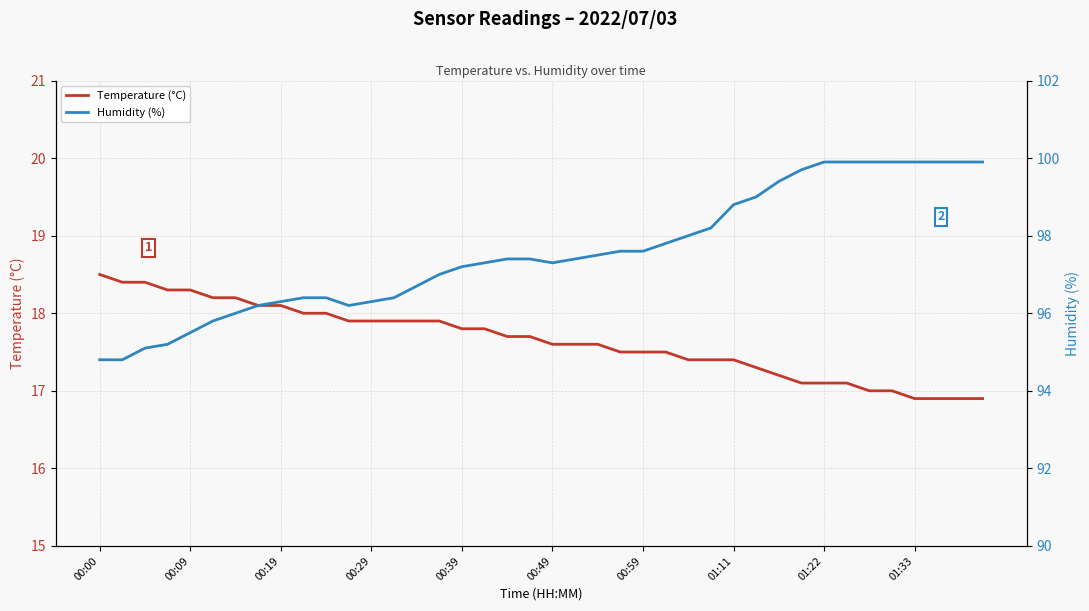

True or false: Temperature (°C) and Humidity (%) cross at least once.

False